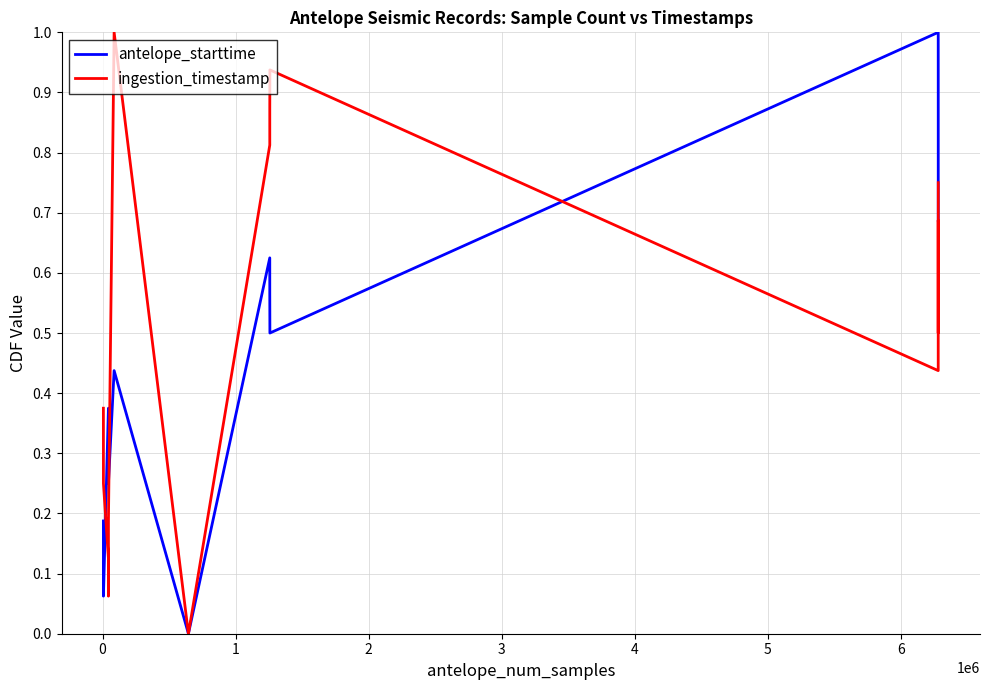

Count the number of data series in this chart.

2